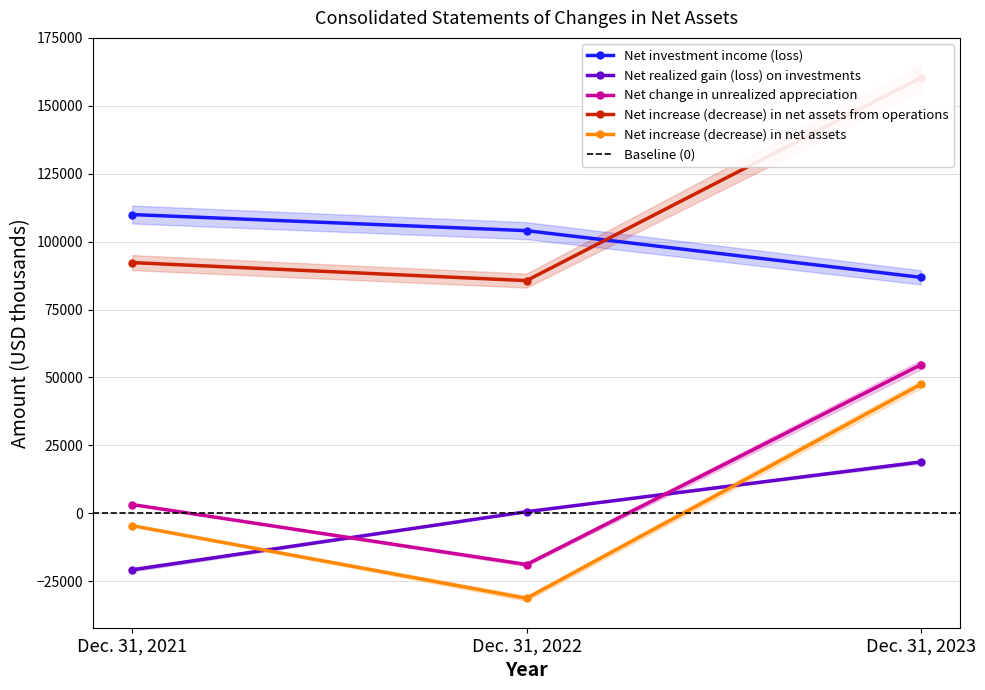

What are all the series names shown in the legend?

Net investment income (loss), Net realized gain (loss) on investments, Net change in unrealized appreciation, Net increase (decrease) in net assets from operations, Net increase (decrease) in net assets